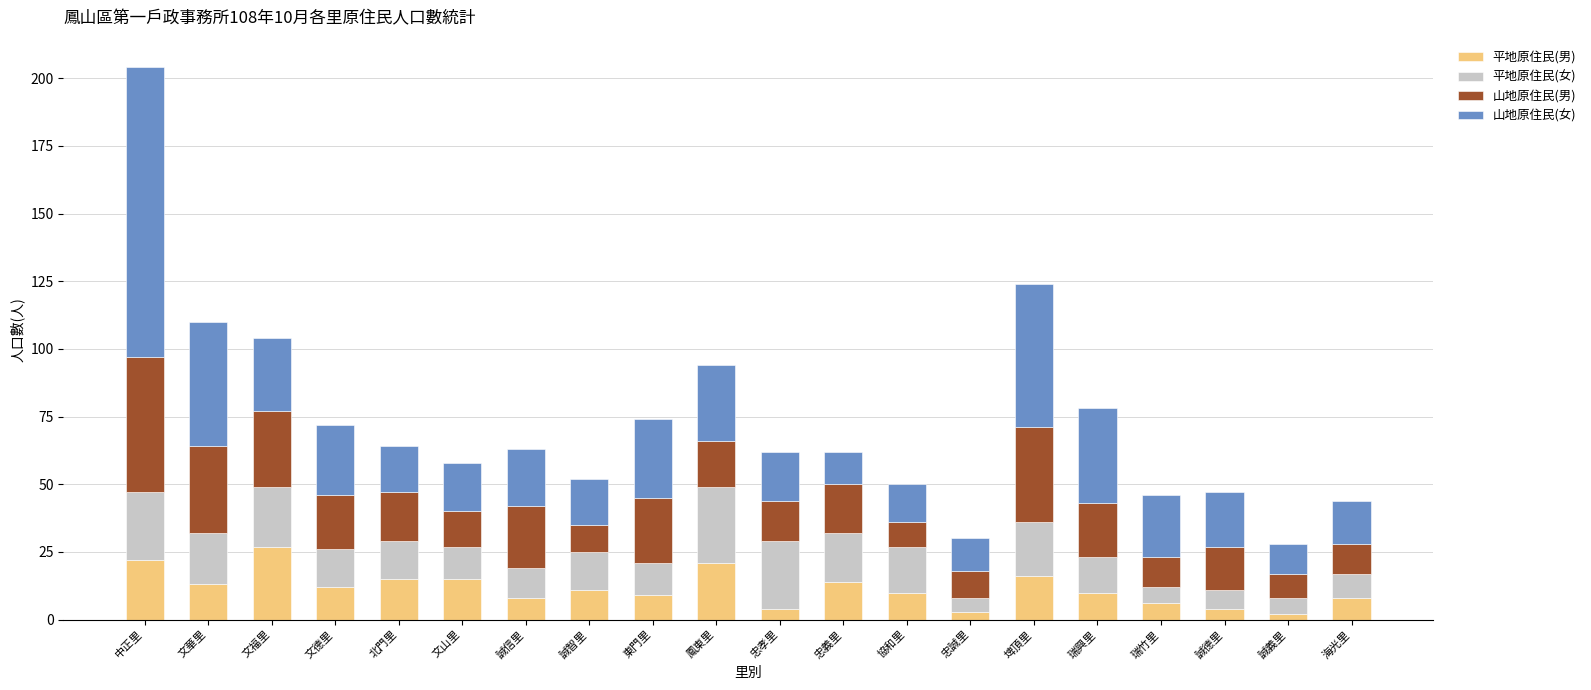

Which category has the highest value in the 平地原住民(男) series?

文福里